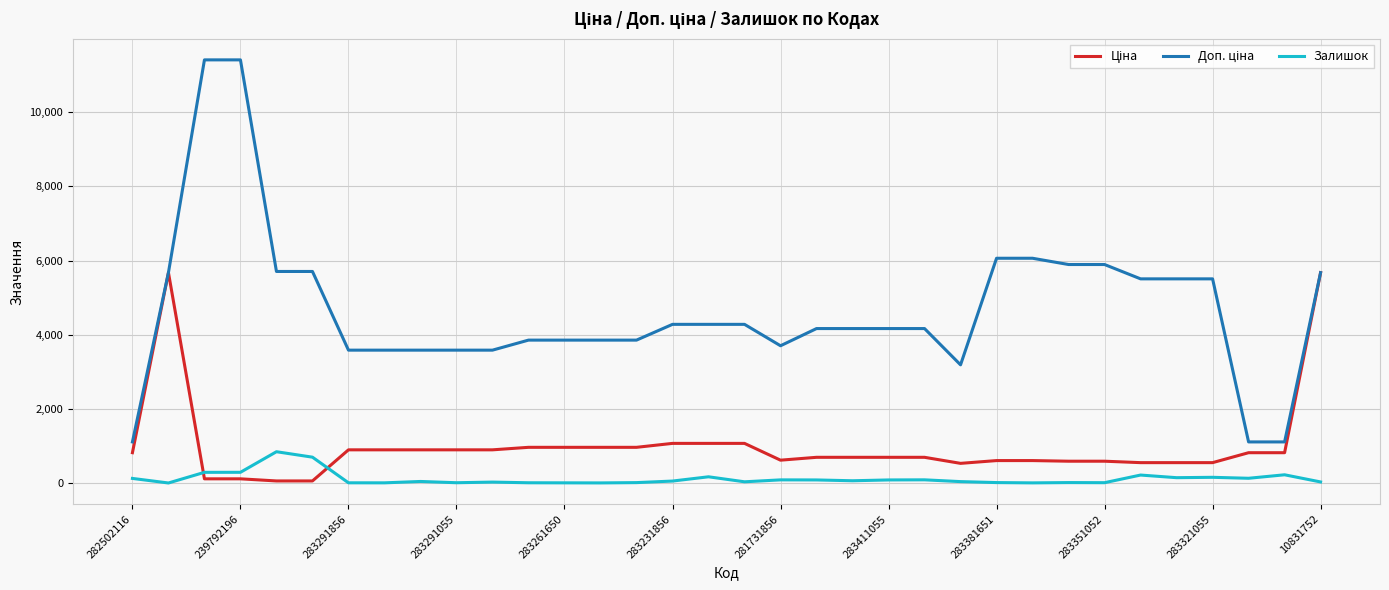

True or false: Доп. ціна and Залишок cross at least once.

False